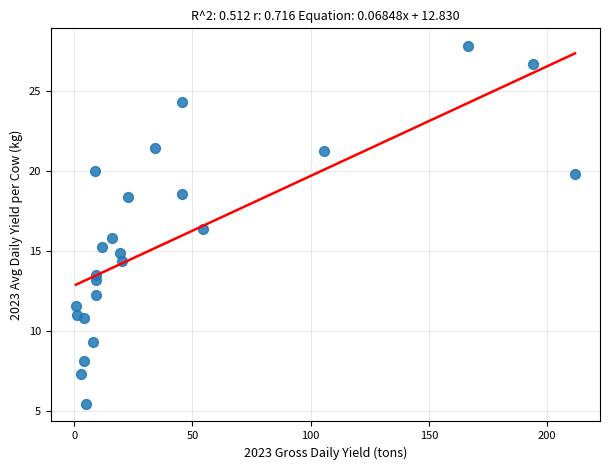

What is the range of X values (max minus min)?

211.2